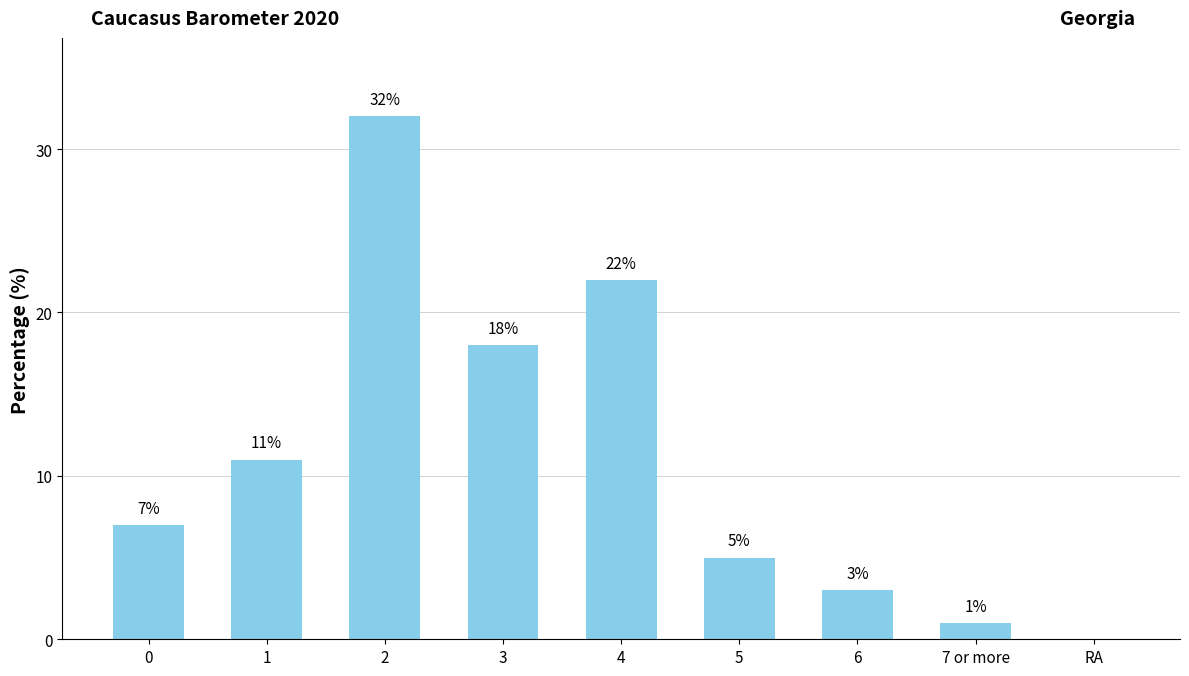

What is the greatest value displayed?

32